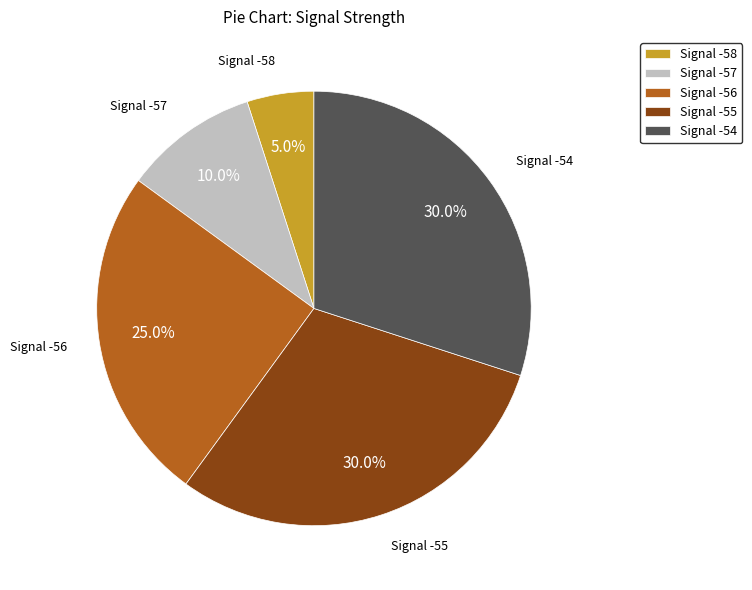

Between Signal -54 and Signal -56, which is larger?

Signal -54